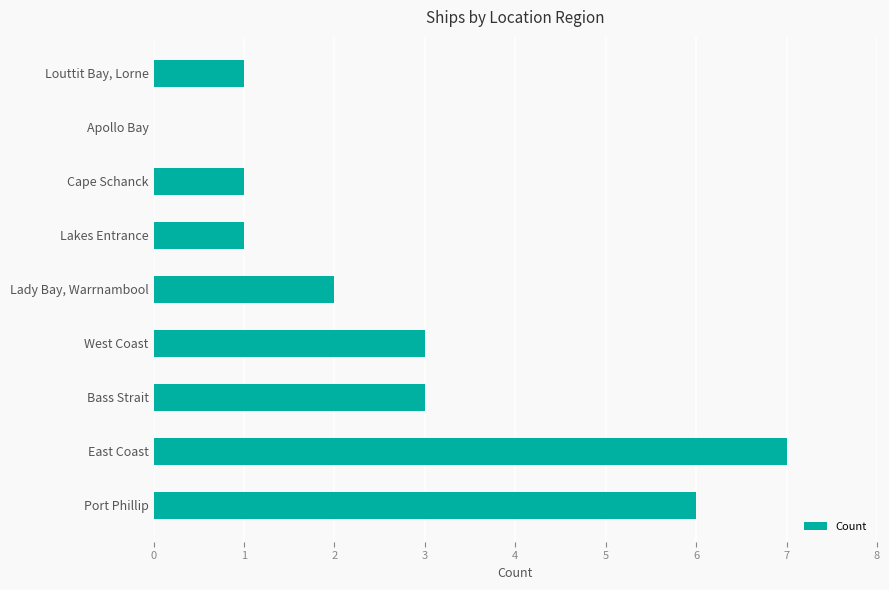

Count the values in the range 1 to 3.

6